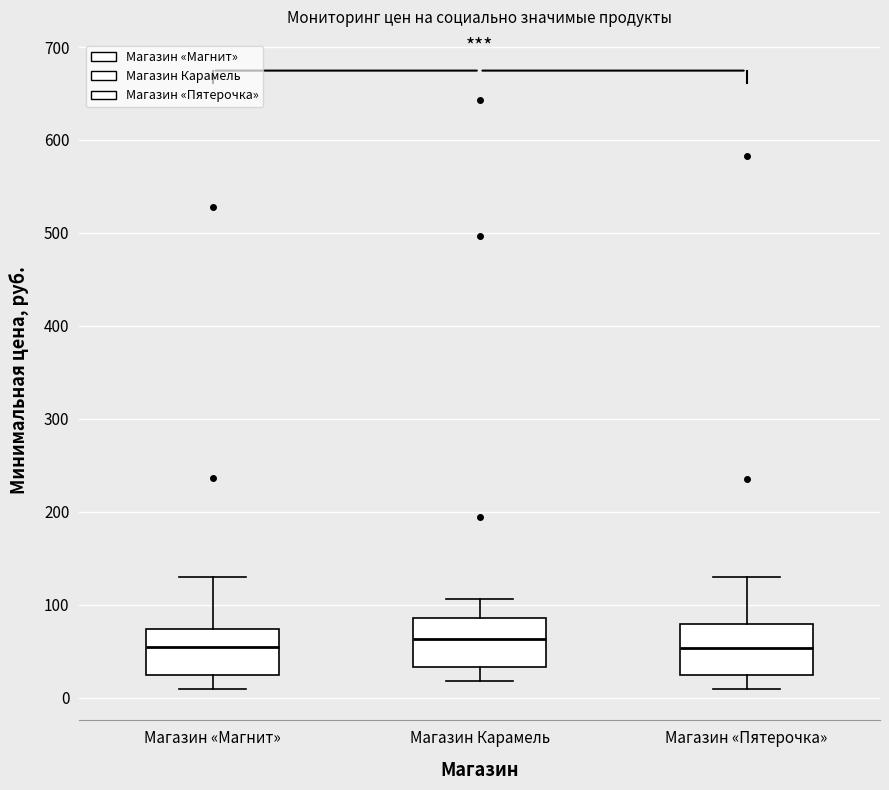

Where does the lower whisker of the box for Магазин «Магнит» end on the y-axis? The values are not printed on the chart, so give them approximately, as read against the axis.

10